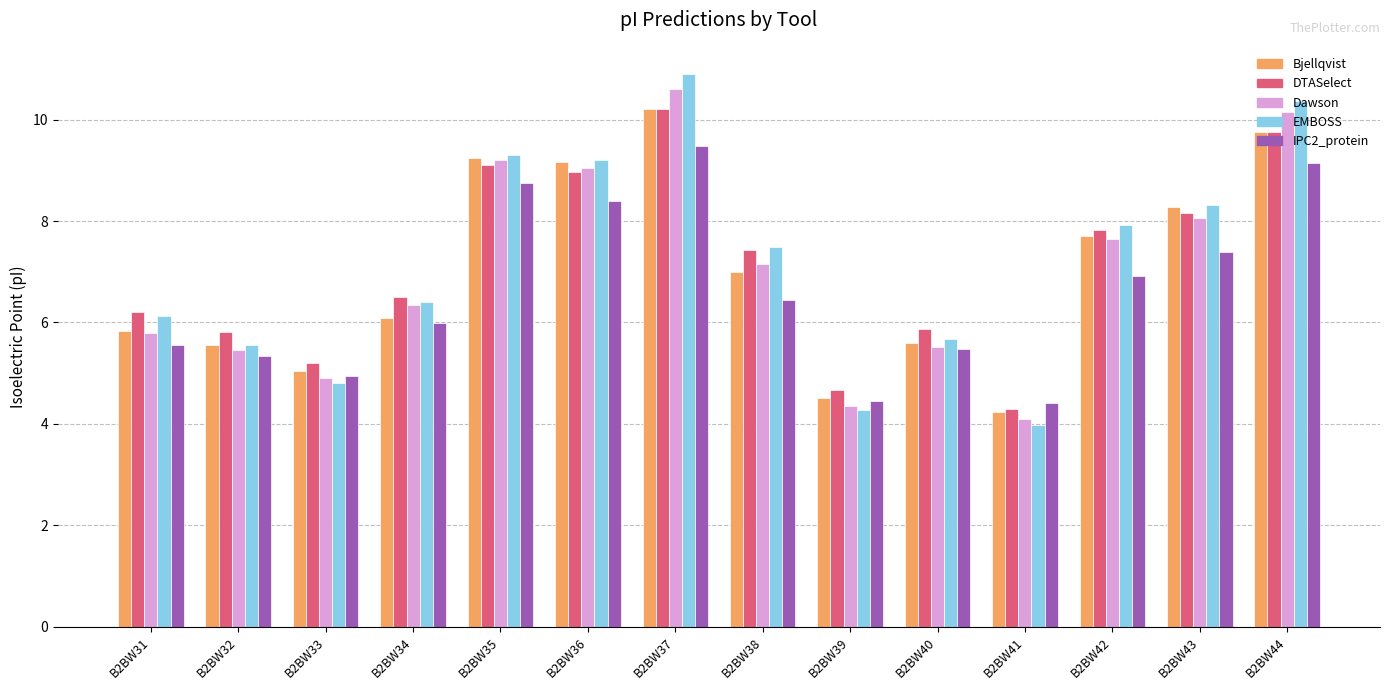

What is the maximum value shown in the chart?

10.9